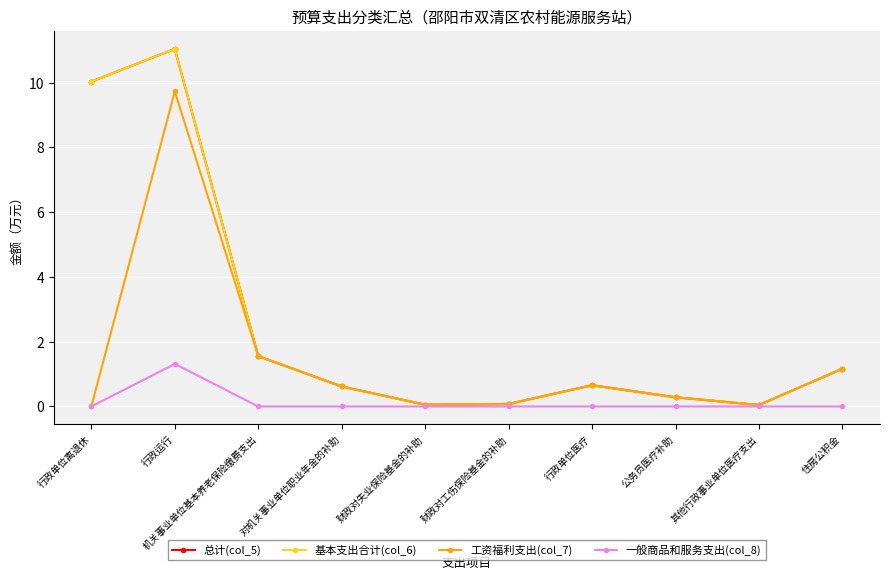

What position from the left is 财政对工伤保险基金的补助?

6